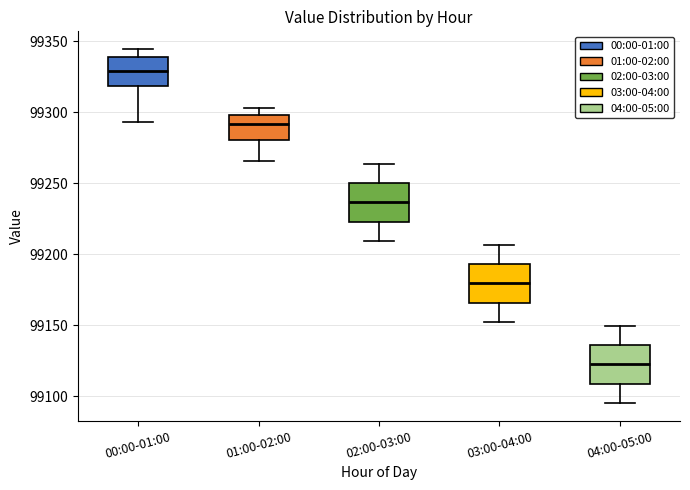

Reading left to right, transcribe this box plot: for each box, give where its median line is, the range the box spans, and where its two whiskers end, as read against the y-axis. The values are not printed on the chart, so give them approximately, as read against the axis.

00:00-01:00: median 99330, box 99320 to 99340, whiskers 99295 to 99345
01:00-02:00: median 99290, box 99280 to 99300, whiskers 99265 to 99305
02:00-03:00: median 99235, box 99225 to 99250, whiskers 99210 to 99265
03:00-04:00: median 99180, box 99165 to 99195, whiskers 99150 to 99205
04:00-05:00: median 99120, box 99110 to 99135, whiskers 99095 to 99150